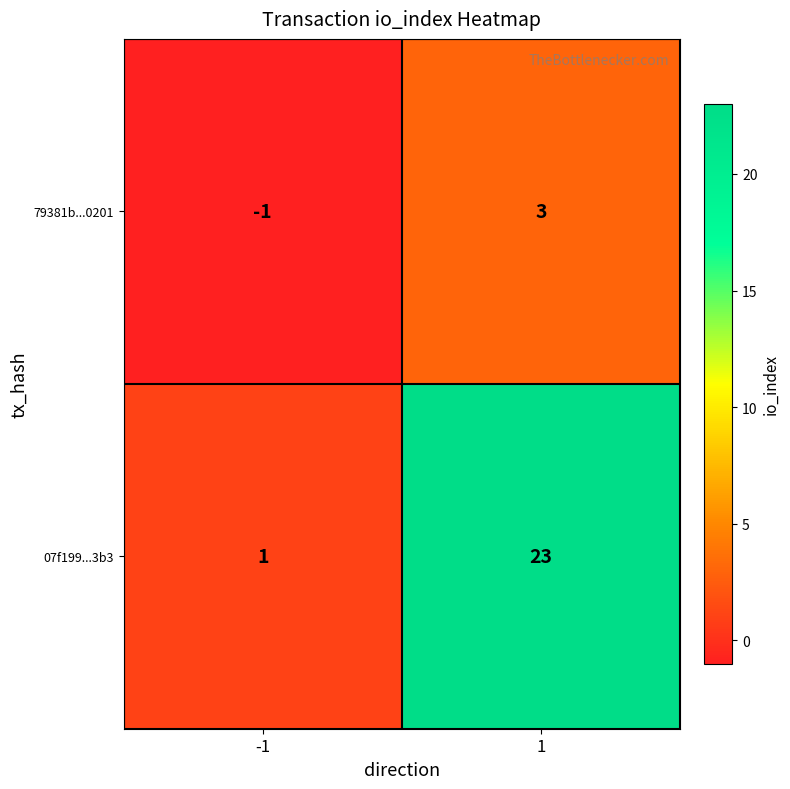

Which series has the largest total across all categories?

07f199...3b3